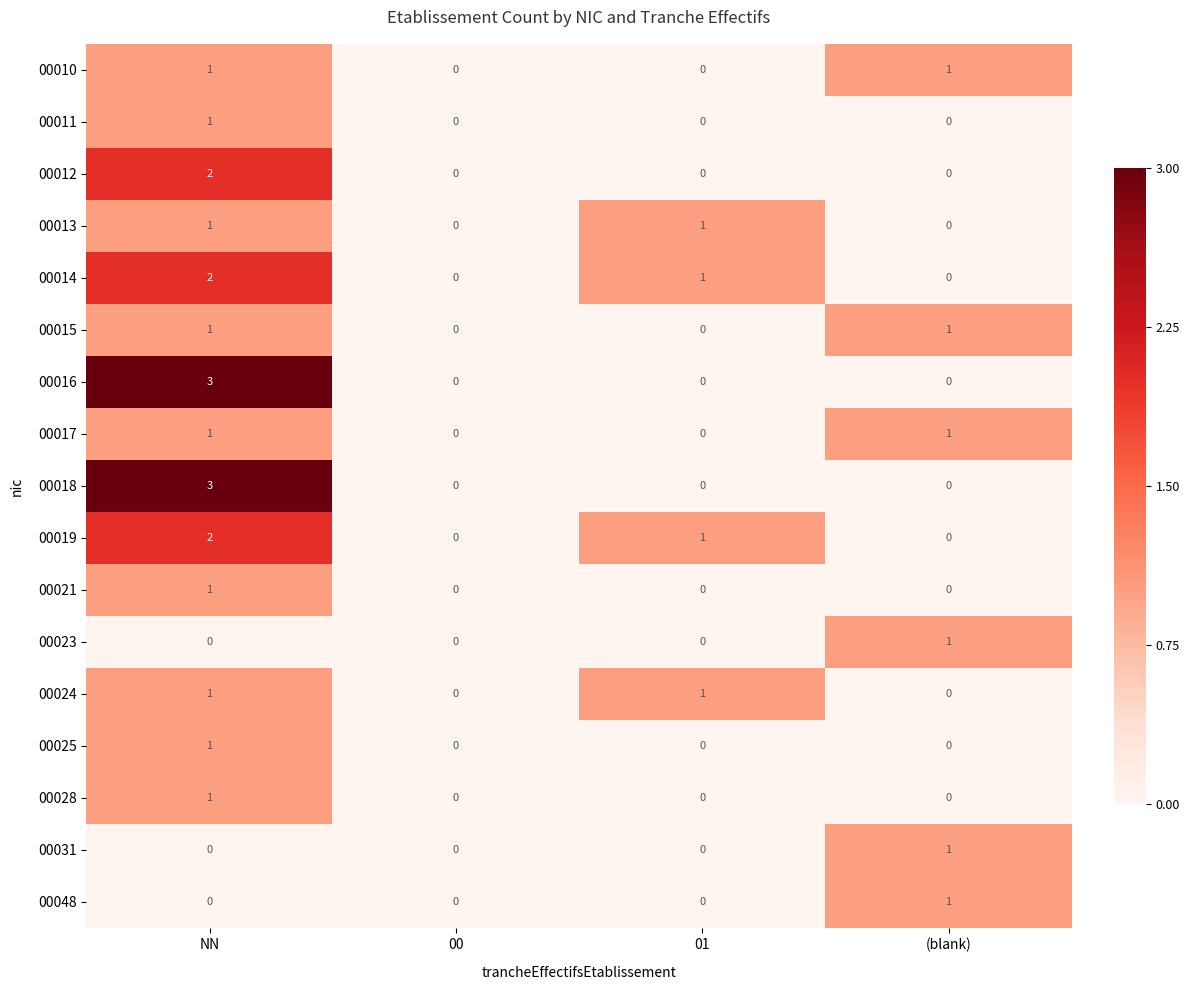

At which category does the chart reach its peak across all series?

NN